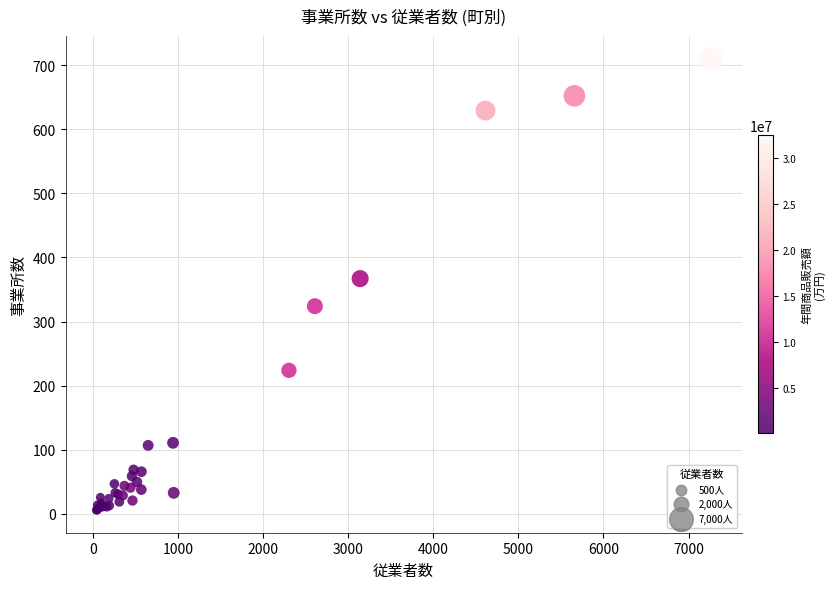

What Y value in the scatter plot is closest to 358?

367